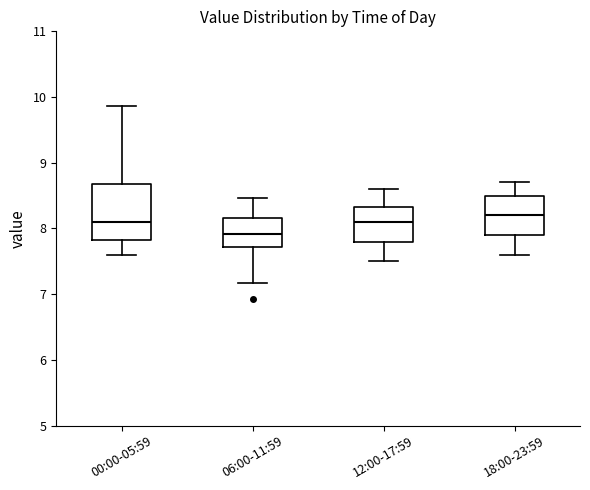

Reading left to right, transcribe this box plot: for each box, give where its median line is, the range the box spans, and where its two whiskers end, as read against the y-axis. The values are not printed on the chart, so give them approximately, as read against the axis.

00:00-05:59: median 8.1, box 7.8 to 8.7, whiskers 7.6 to 9.9
06:00-11:59: median 7.9, box 7.7 to 8.2, whiskers 7.2 to 8.5
12:00-17:59: median 8.1, box 7.8 to 8.3, whiskers 7.5 to 8.6
18:00-23:59: median 8.2, box 7.9 to 8.5, whiskers 7.6 to 8.7